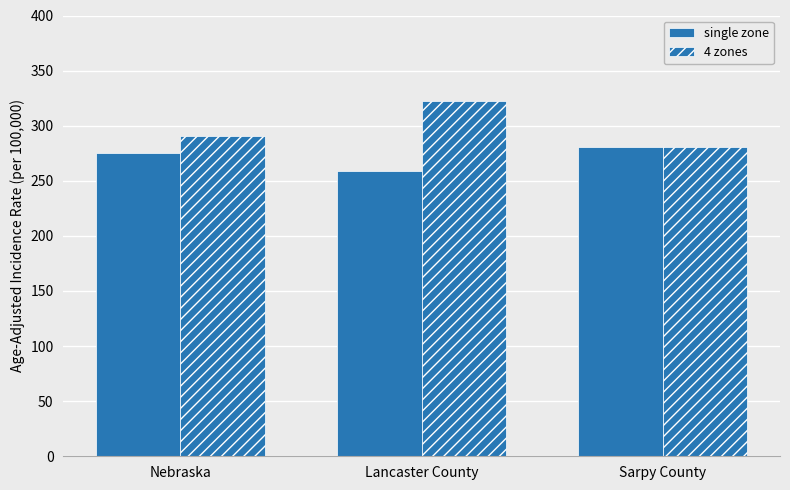

How many bars are there in total?

6